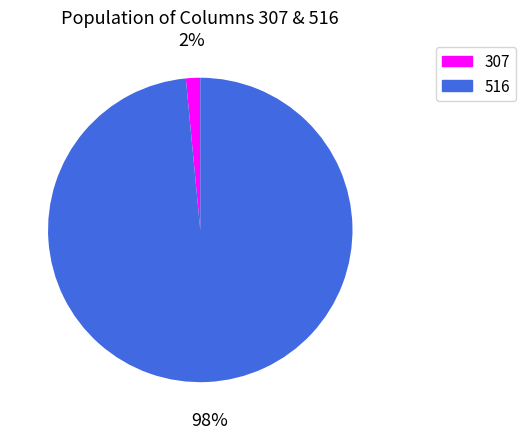

To the nearest percent, what is the combined percentage of 516 and 307?

100%